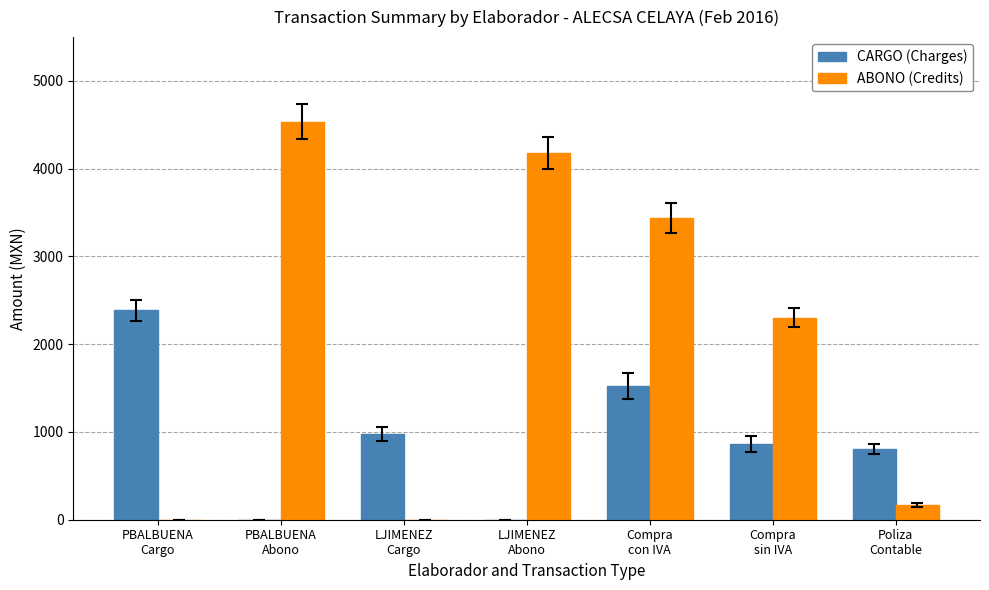

What is the highest value of the ABONO (Credits) series?

4534.9